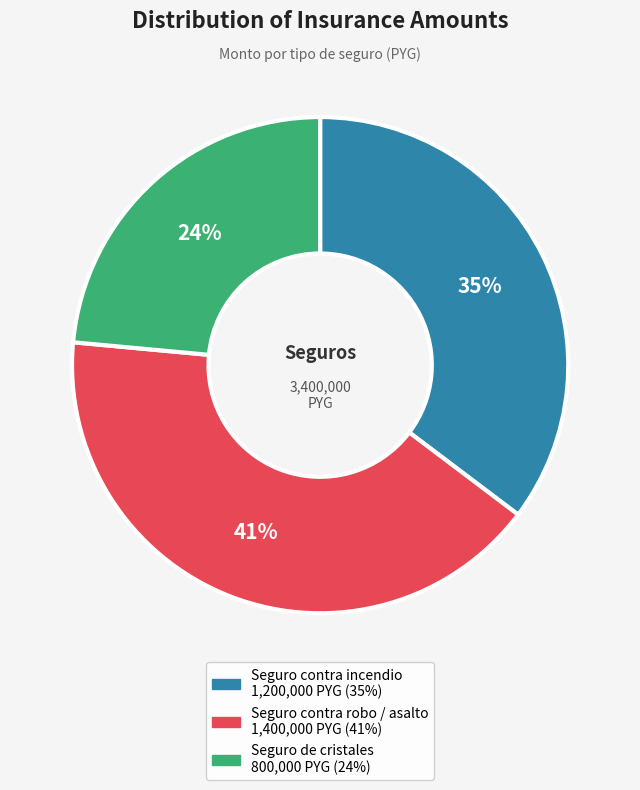

Combined, do Seguro contra robo / asalto and Seguro contra incendio account for over 50%?

Yes